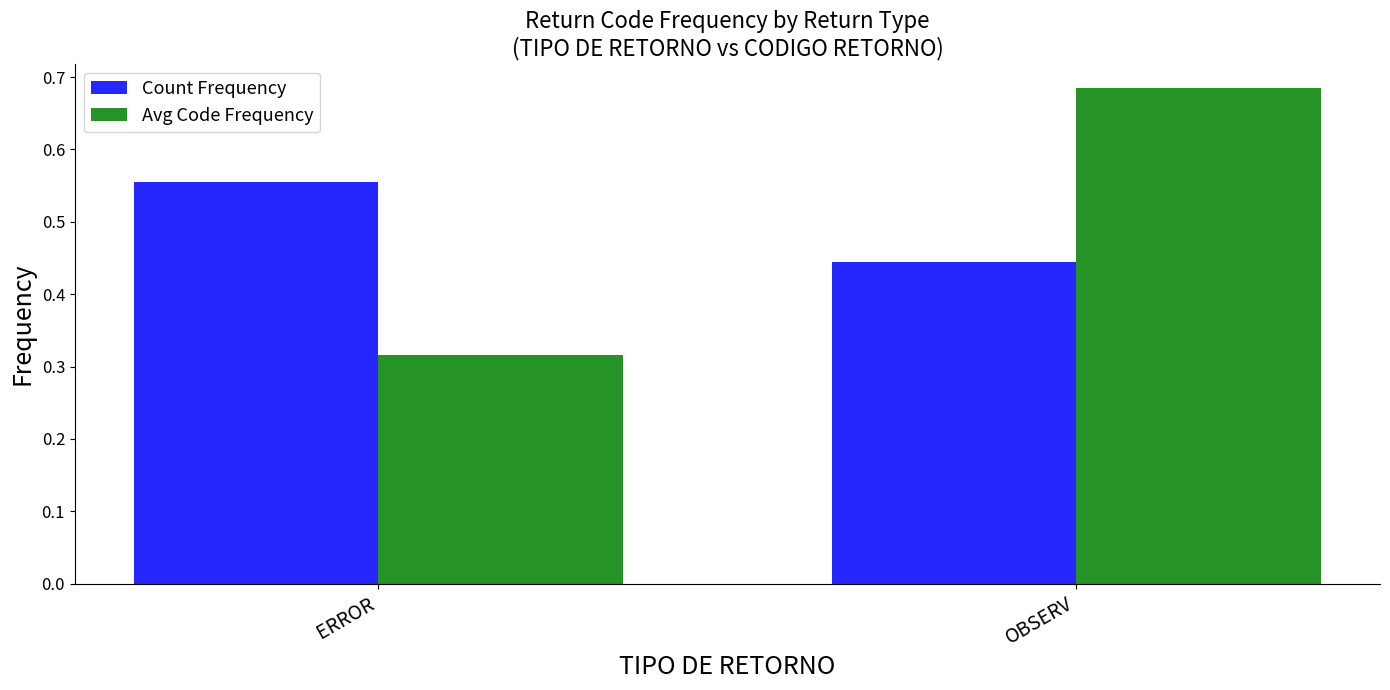

Which series has the largest range (max minus min)?

Avg Code Frequency